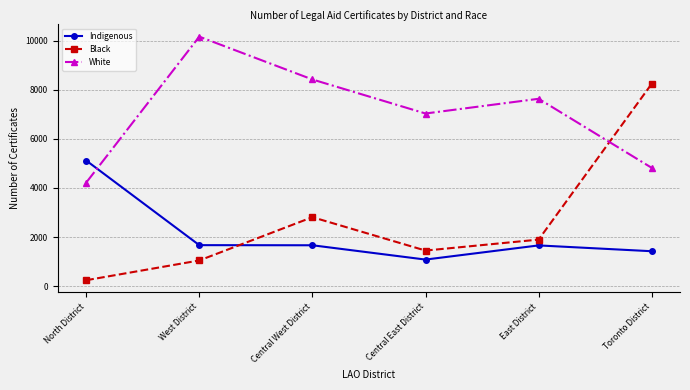

How many data points in White are less than 7634?

3